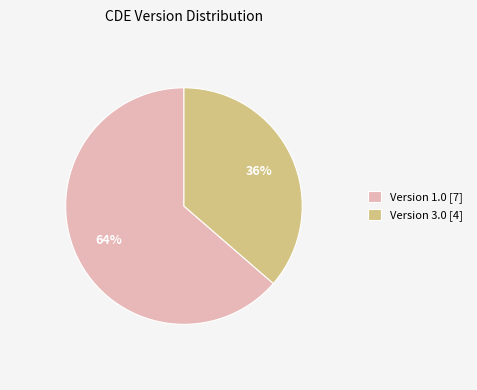

To the nearest percent, what is the average slice percentage?

50%